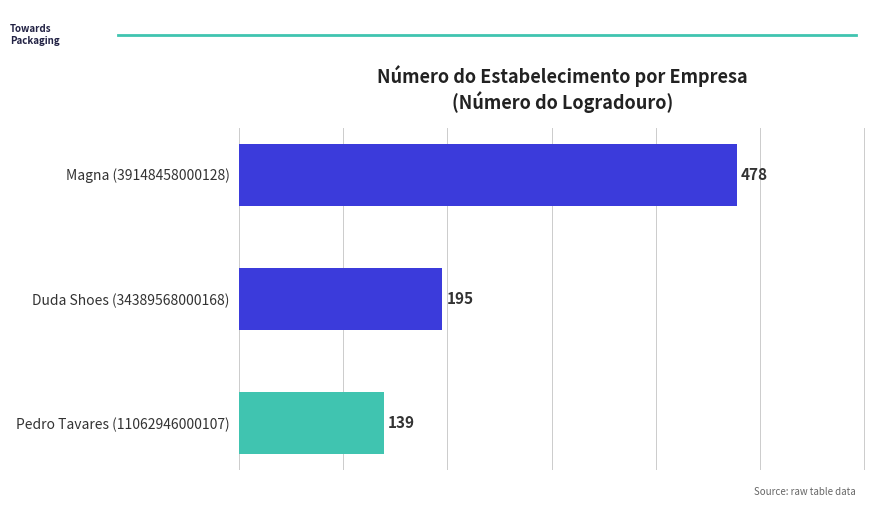

Approximately how many times larger is the value at Magna (39148458000128) compared to Pedro Tavares (11062946000107)?

3.4